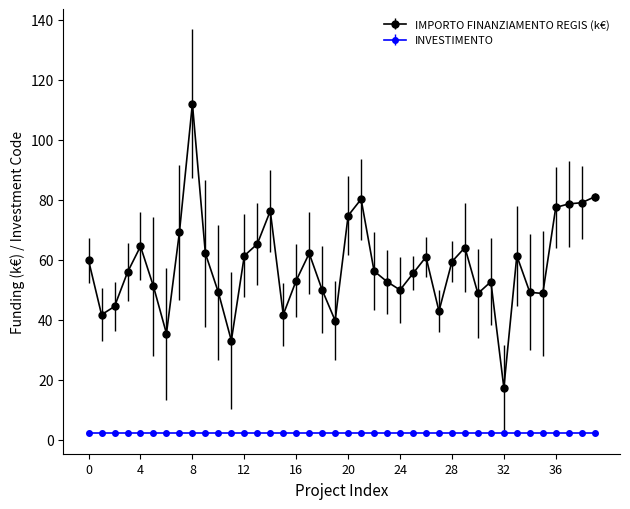

Rank the series by their maximum value, from lowest to highest.

INVESTIMENTO, IMPORTO FINANZIAMENTO REGIS (k€)